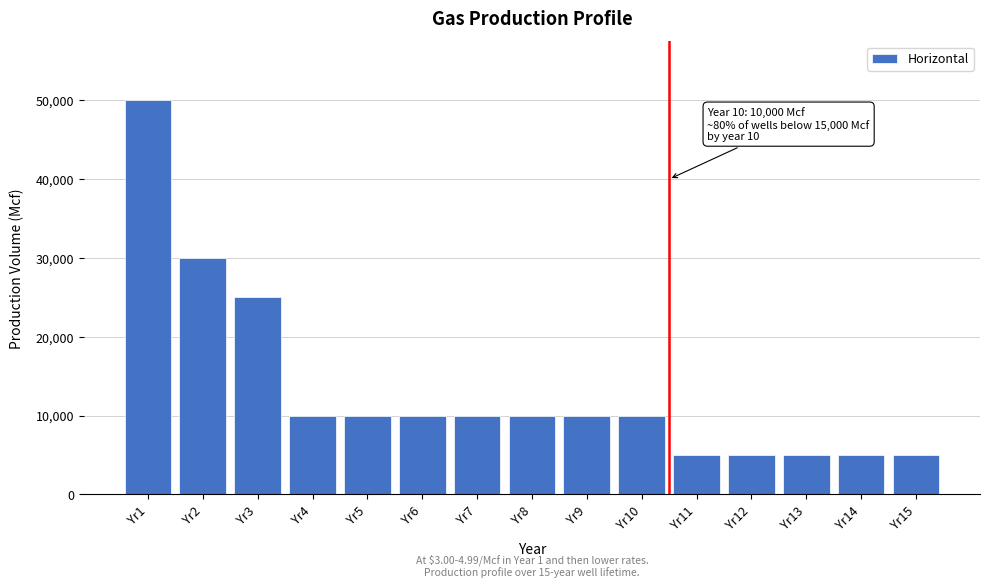

Reading left to right, list all the values displayed in this chart.

Yr1=50000	Yr2=30000	Yr3=25000	Yr4=10000	Yr5=10000	Yr6=10000	Yr7=10000	Yr8=10000	Yr9=10000	Yr10=10000	Yr11=5000	Yr12=5000	Yr13=5000	Yr14=5000	Yr15=5000